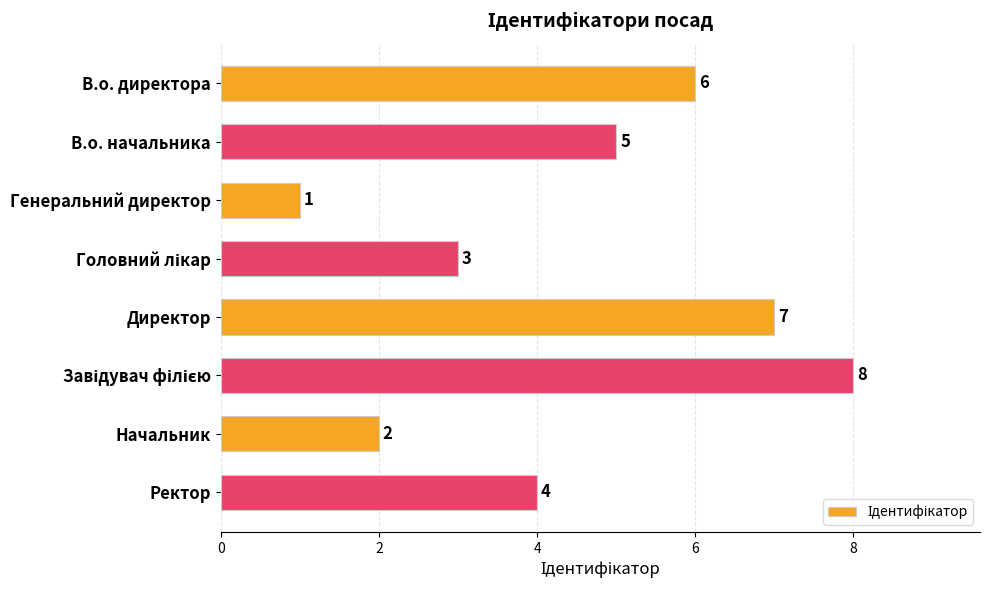

Reading bottom to top, what are all the values shown in this chart?

4	2	8	7	3	1	5	6